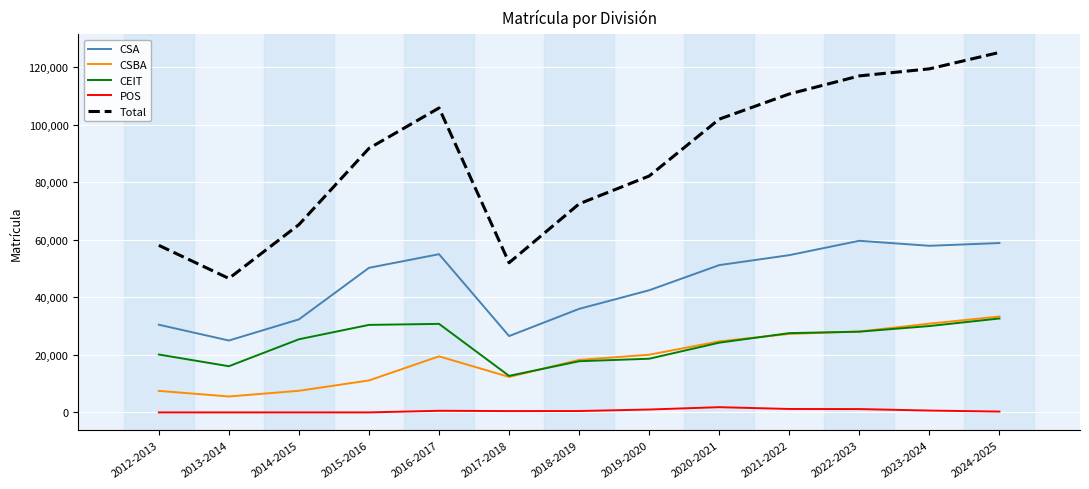

What is the maximum value shown in the chart?

125087